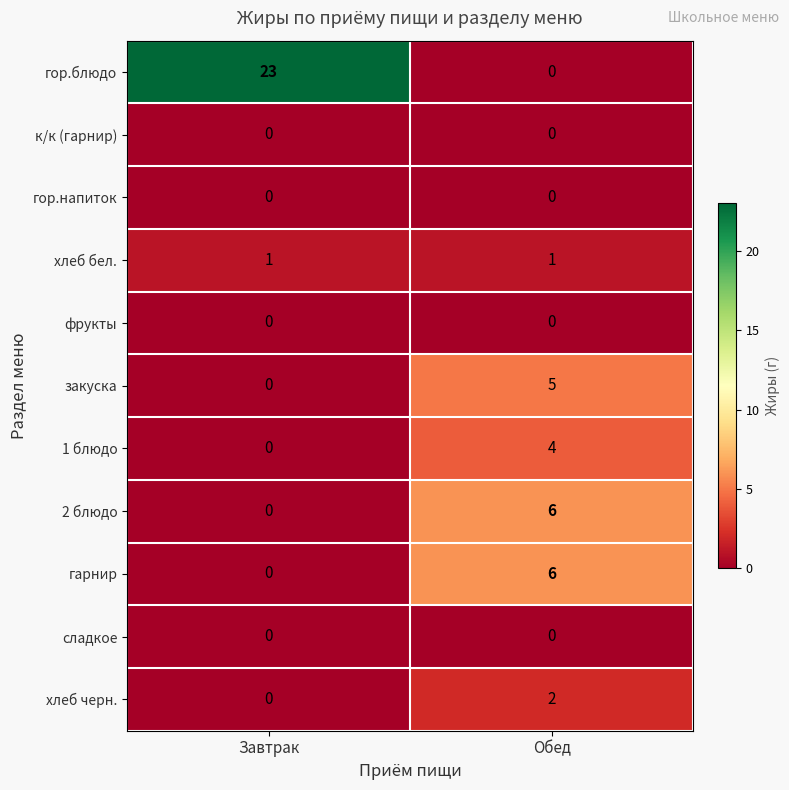

Which category has the highest value across all series?

Завтрак